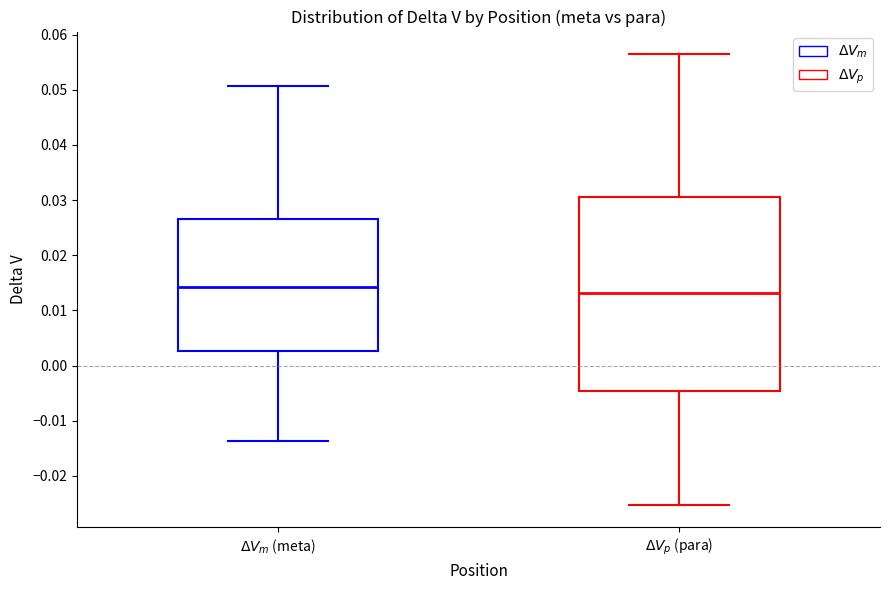

Which box is the tallest, from its lower edge to its upper edge?

$\Delta V_{p}$ (para)